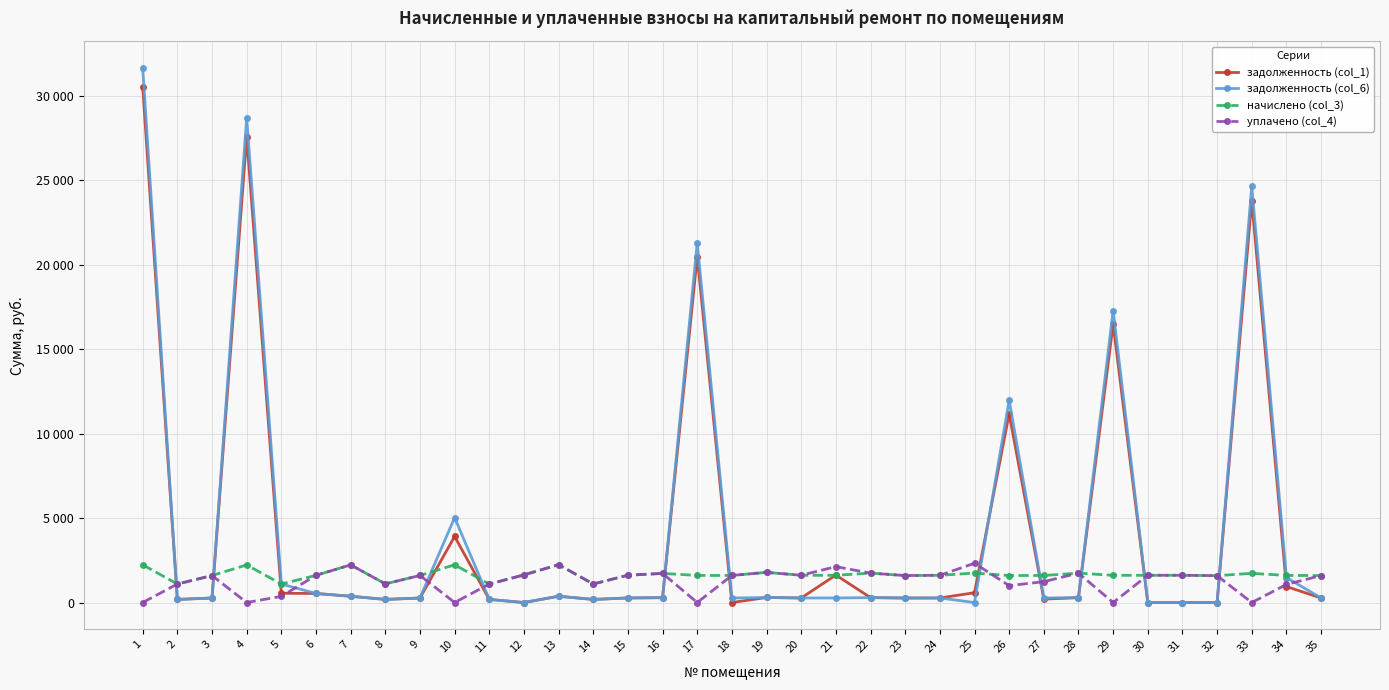

What are all the series names shown in the legend?

задолженность (col_1), задолженность (col_6), начислено (col_3), уплачено (col_4)